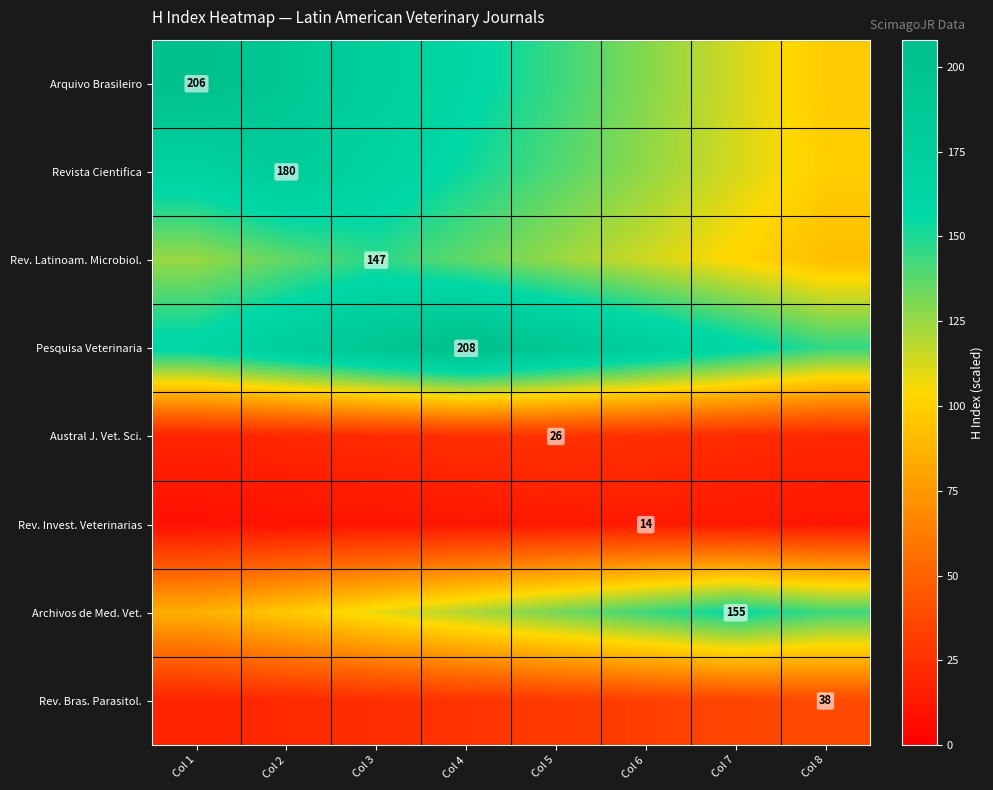

What is the difference between the maximum and second lowest values in the Revista Cientifica series?

67.5